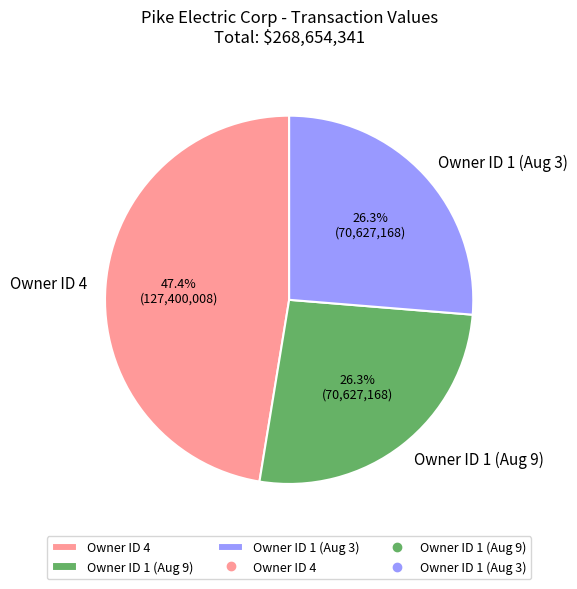

Approximately how many times larger is the value at Owner ID 4 compared to Owner ID 1 (Aug 9)?

1.8